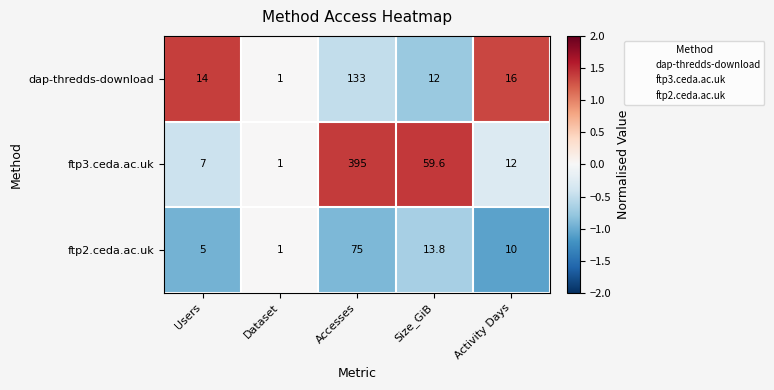

At which category is the sum across all series the highest?

Accesses